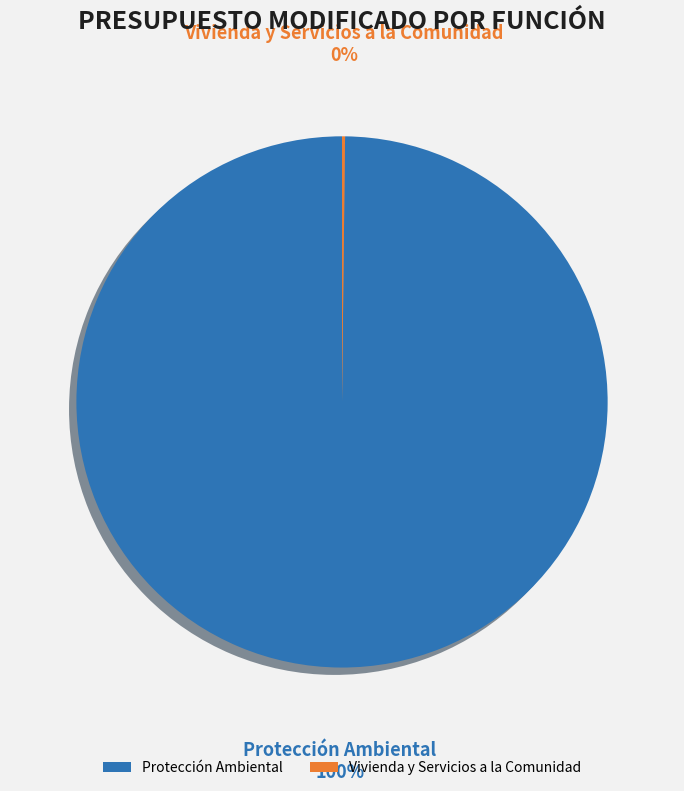

Is Protección Ambiental the majority of the pie?

Yes